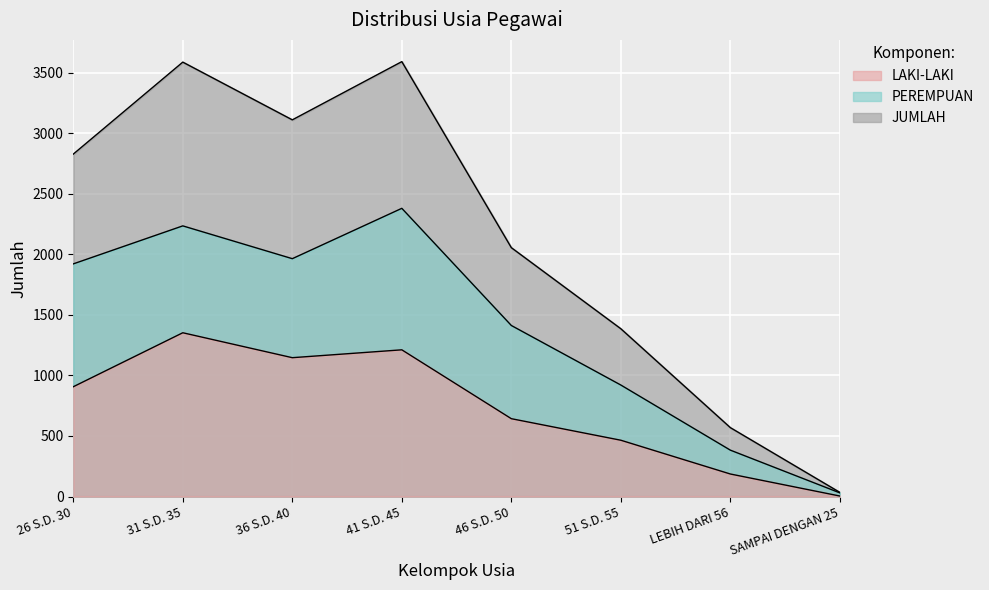

What is the total value across all series at 31 S.D. 35?

7178